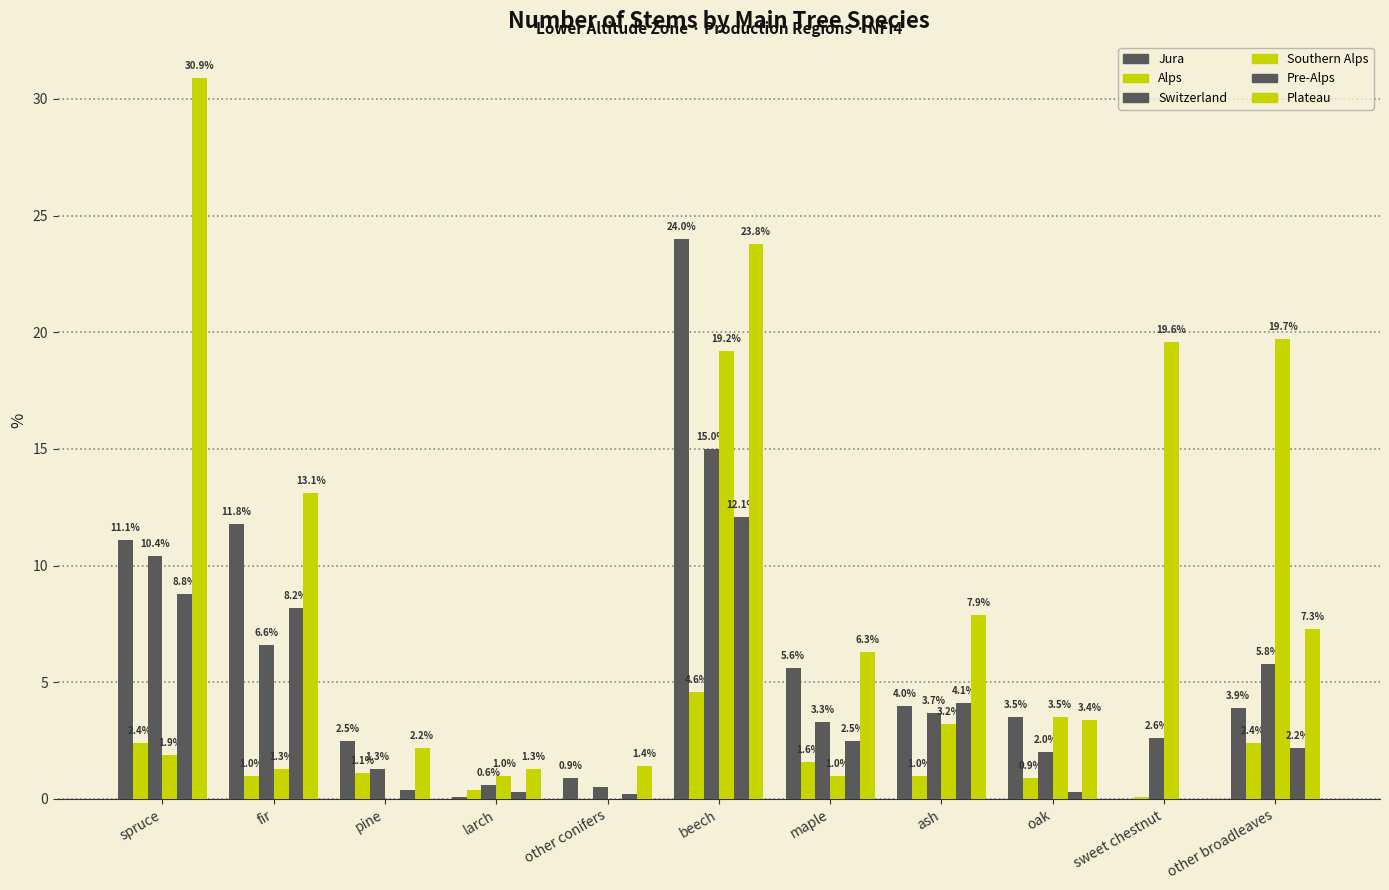

At which category is the sum across all series the highest?

beech